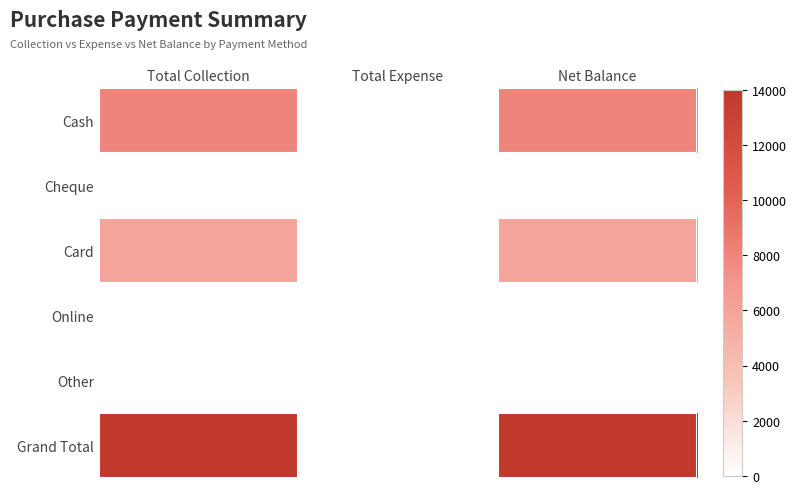

Reading left to right, extract all data points from this chart.

Cash: Total Collection=8000	Total Expense=0	Net Balance=8000
Cheque: Total Collection=0	Total Expense=0	Net Balance=0
Card: Total Collection=6000	Total Expense=0	Net Balance=6000
Online: Total Collection=0	Total Expense=0	Net Balance=0
Other: Total Collection=0	Total Expense=0	Net Balance=0
Grand Total: Total Collection=14000	Total Expense=0	Net Balance=14000